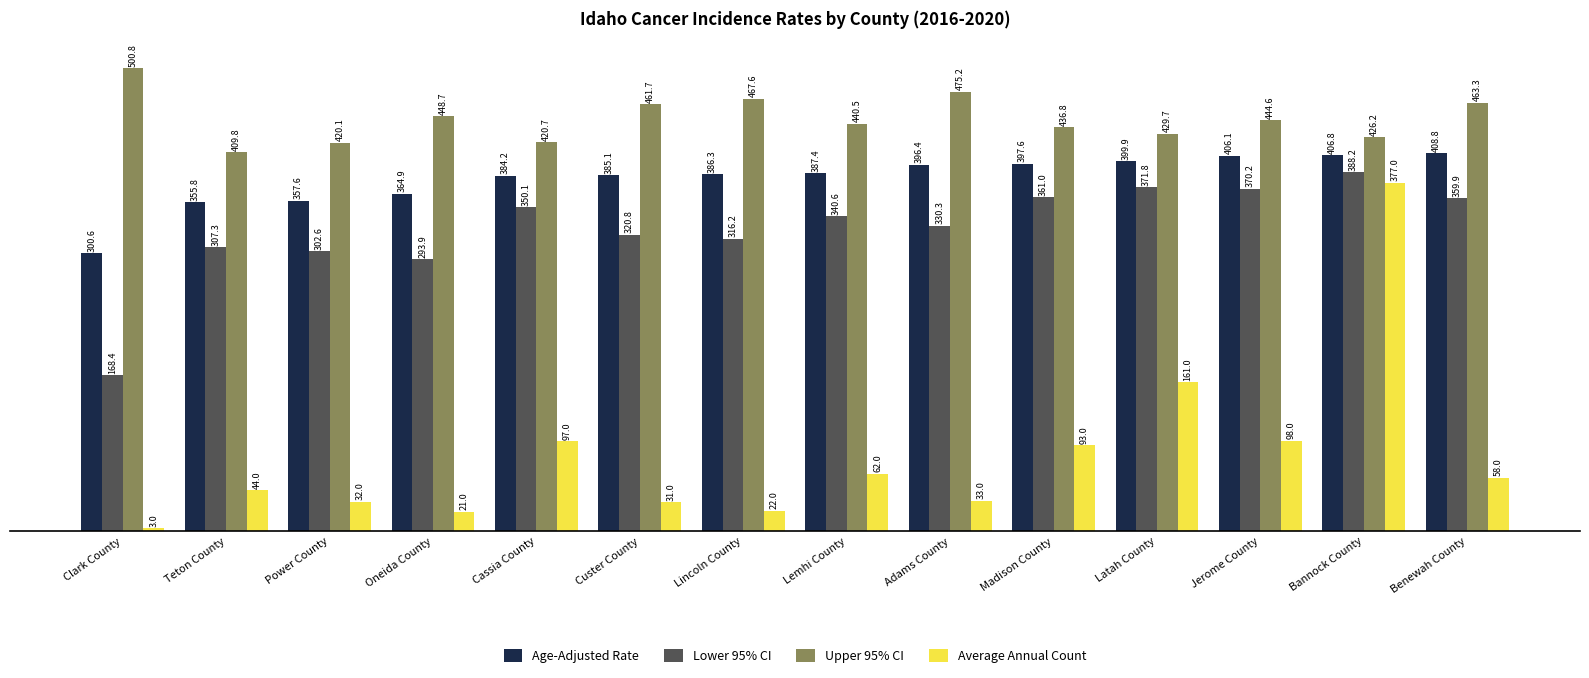

Reading left to right, extract all data points from this chart.

Age-Adjusted Rate: Clark County=300.6	Teton County=355.8	Power County=357.6	Oneida County=364.9	Cassia County=384.2	Custer County=385.1	Lincoln County=386.3	Lemhi County=387.4	Adams County=396.4	Madison County=397.6	Latah County=399.9	Jerome County=406.1	Bannock County=406.8	Benewah County=408.8
Lower 95% CI: Clark County=168.4	Teton County=307.3	Power County=302.6	Oneida County=293.9	Cassia County=350.1	Custer County=320.8	Lincoln County=316.2	Lemhi County=340.6	Adams County=330.3	Madison County=361.0	Latah County=371.8	Jerome County=370.2	Bannock County=388.2	Benewah County=359.9
Upper 95% CI: Clark County=500.8	Teton County=409.8	Power County=420.1	Oneida County=448.7	Cassia County=420.7	Custer County=461.7	Lincoln County=467.6	Lemhi County=440.5	Adams County=475.2	Madison County=436.8	Latah County=429.7	Jerome County=444.6	Bannock County=426.2	Benewah County=463.3
Average Annual Count: Clark County=3.0	Teton County=44.0	Power County=32.0	Oneida County=21.0	Cassia County=97.0	Custer County=31.0	Lincoln County=22.0	Lemhi County=62.0	Adams County=33.0	Madison County=93.0	Latah County=161.0	Jerome County=98.0	Bannock County=377.0	Benewah County=58.0